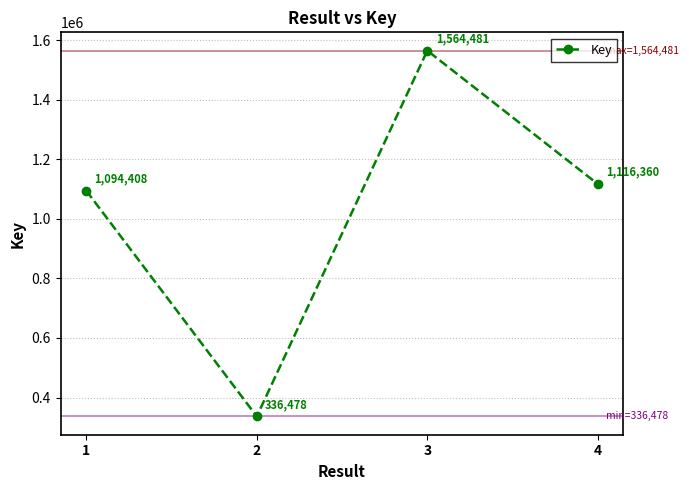

True or false: there are more than 0 points higher than both neighbors.

True